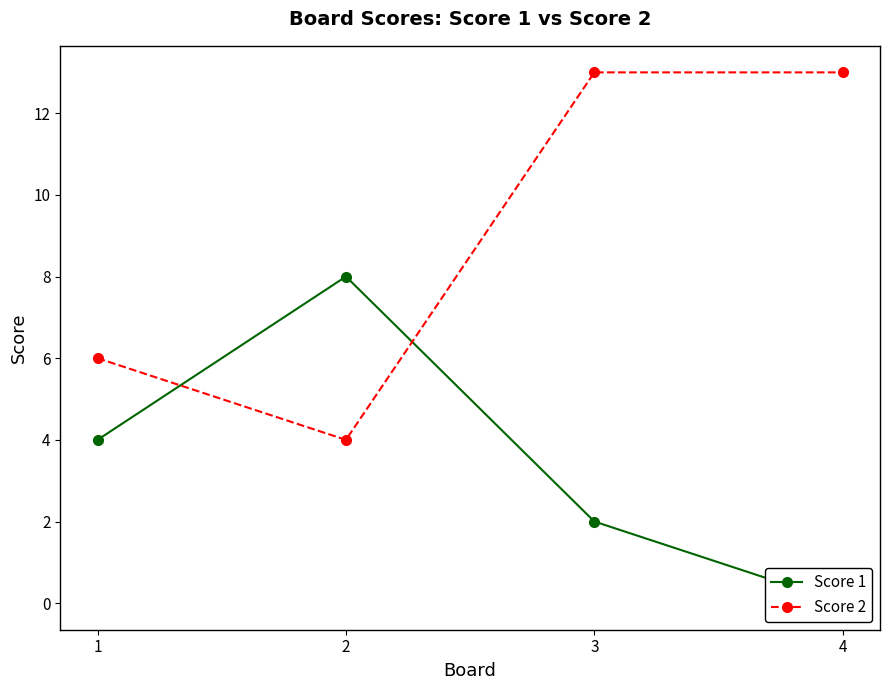

Is it true that Score 1 equals 8 at 2?

True